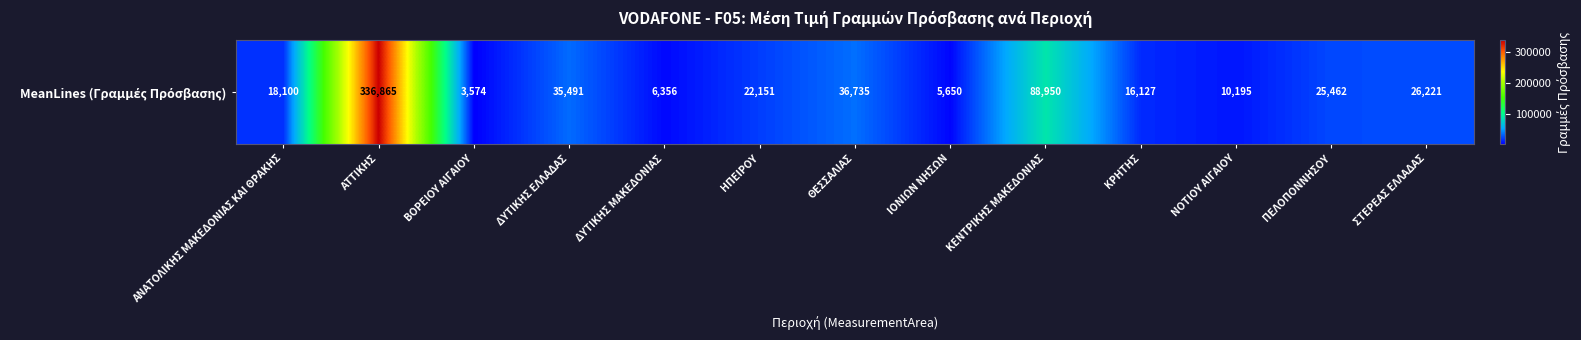

What is the difference between the values at ΚΕΝΤΡΙΚΗΣ ΜΑΚΕΔΟΝΙΑΣ and ΚΡΗΤΗΣ?

72823